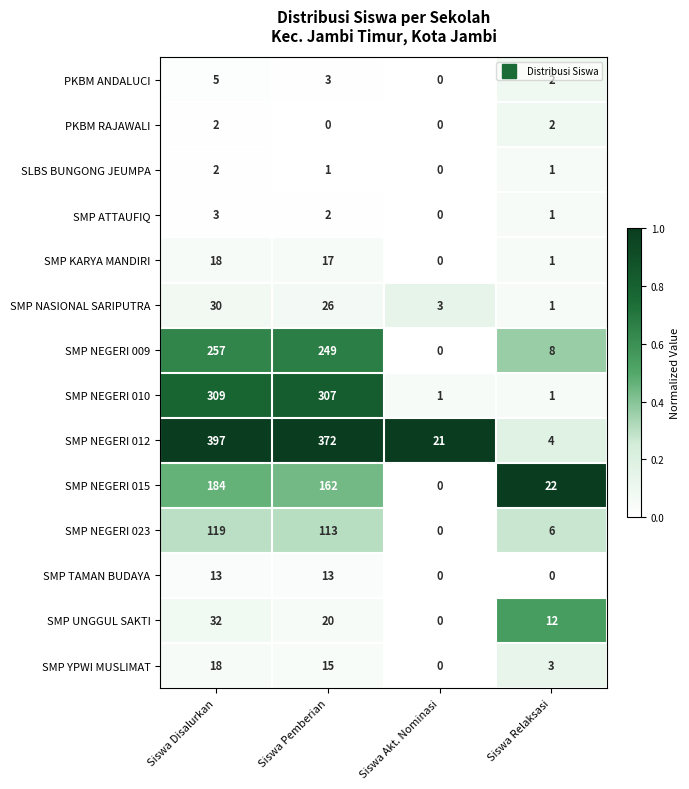

Which series changed the most between Siswa Disalurkan and Siswa Relaksasi?

SMP NEGERI 012